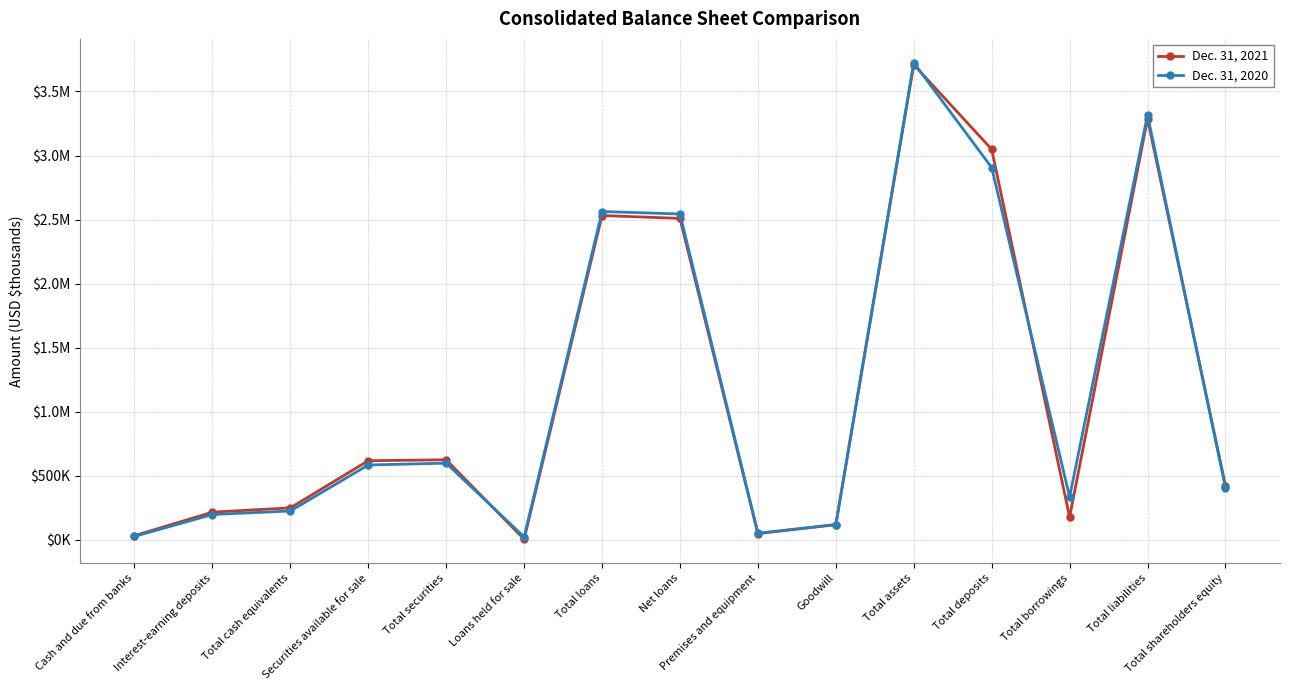

What are all the series names shown in the legend?

Dec. 31, 2021, Dec. 31, 2020